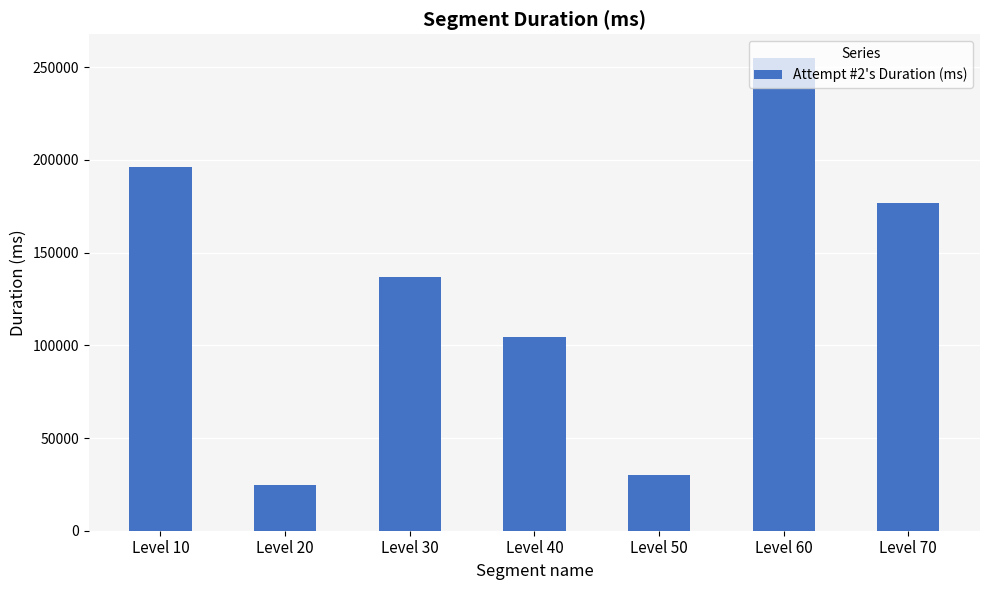

What is the greatest value displayed?

254960